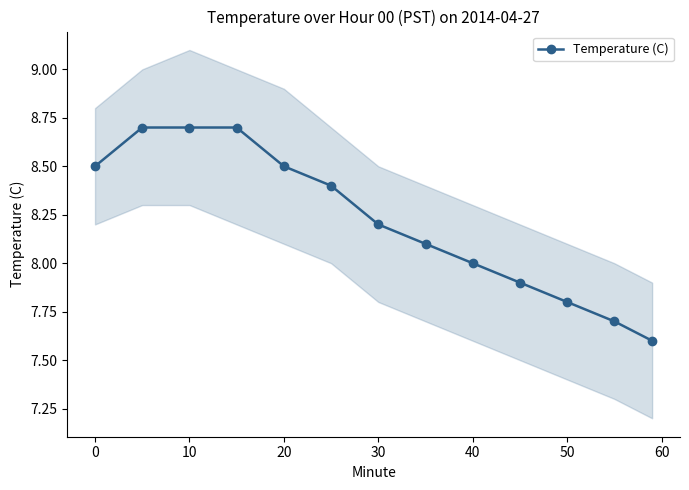

Reading left to right, extract all data points from this chart.

8.5	8.7	8.7	8.7	8.5	8.4	8.2	8.1	8.0	7.9	7.8	7.7	7.6